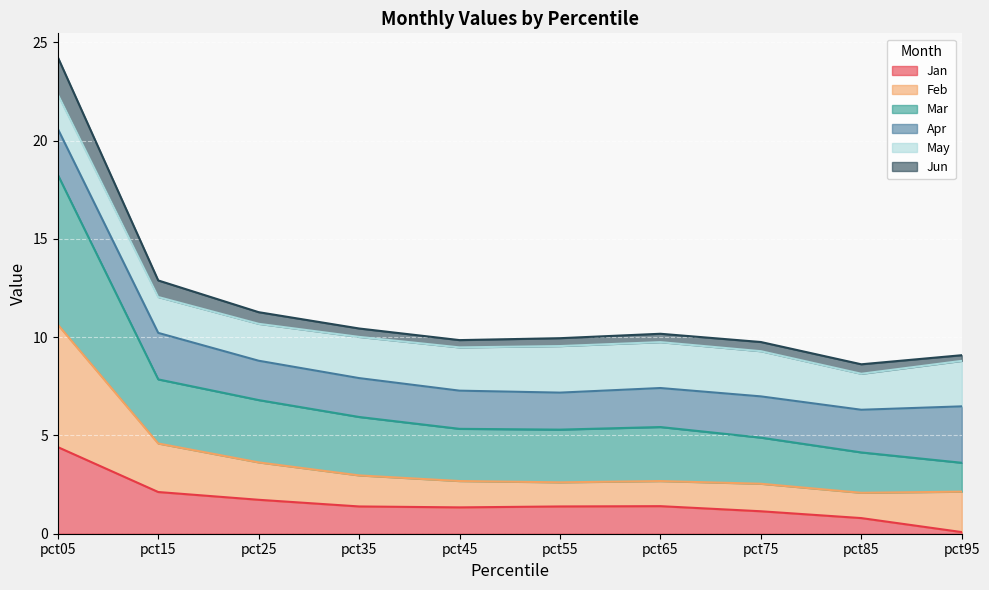

What are all the series names shown in the legend?

Jan, Feb, Mar, Apr, May, Jun